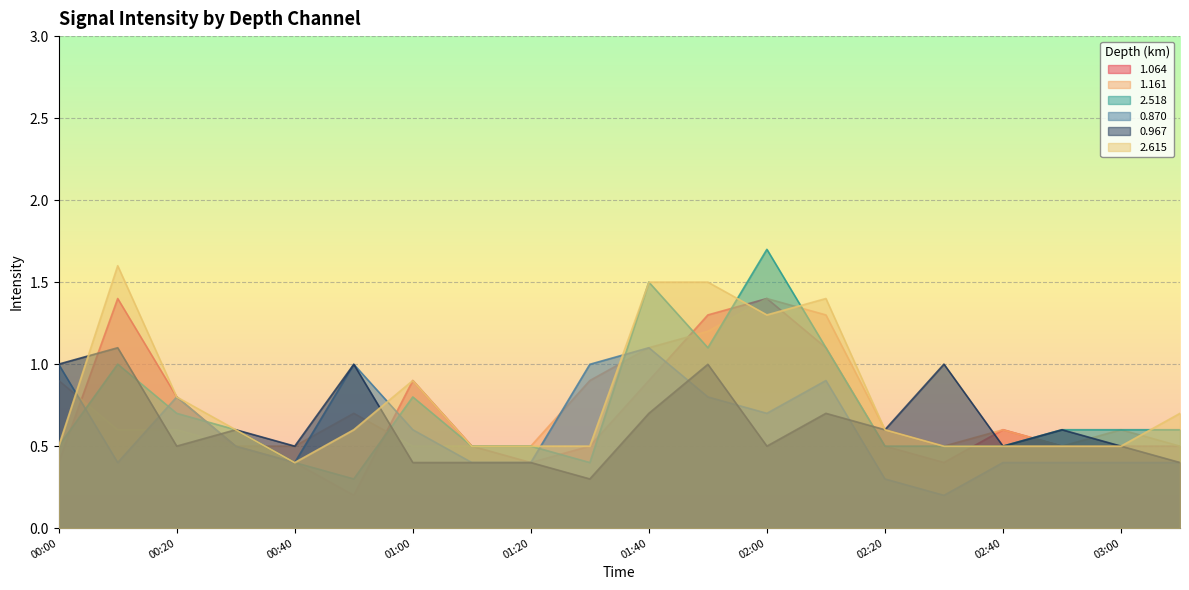

What is the total value across all series at 01:40?

6.8